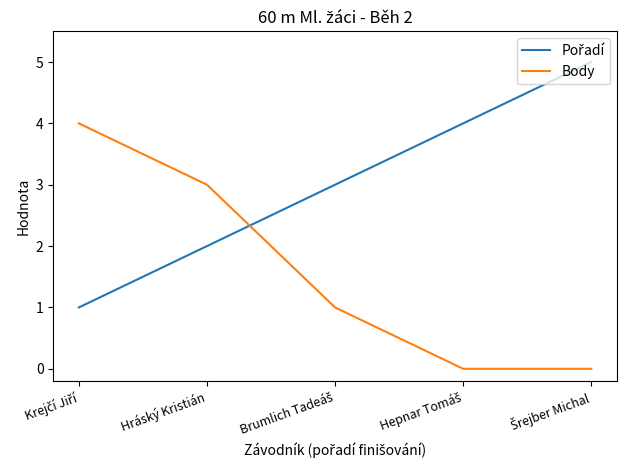

True or false: Body has a value of 1 at Hráský Kristián.

False